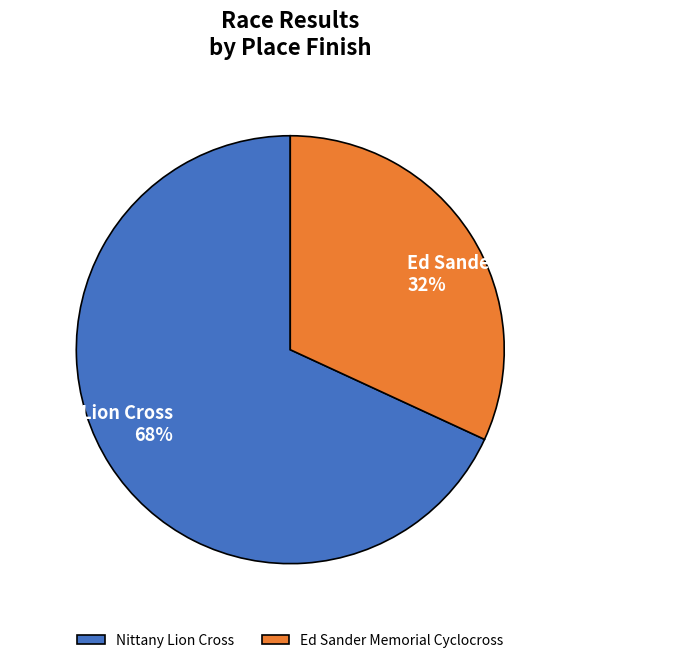

Which slice is the smallest?

Ed Sander Memorial Cyclocross